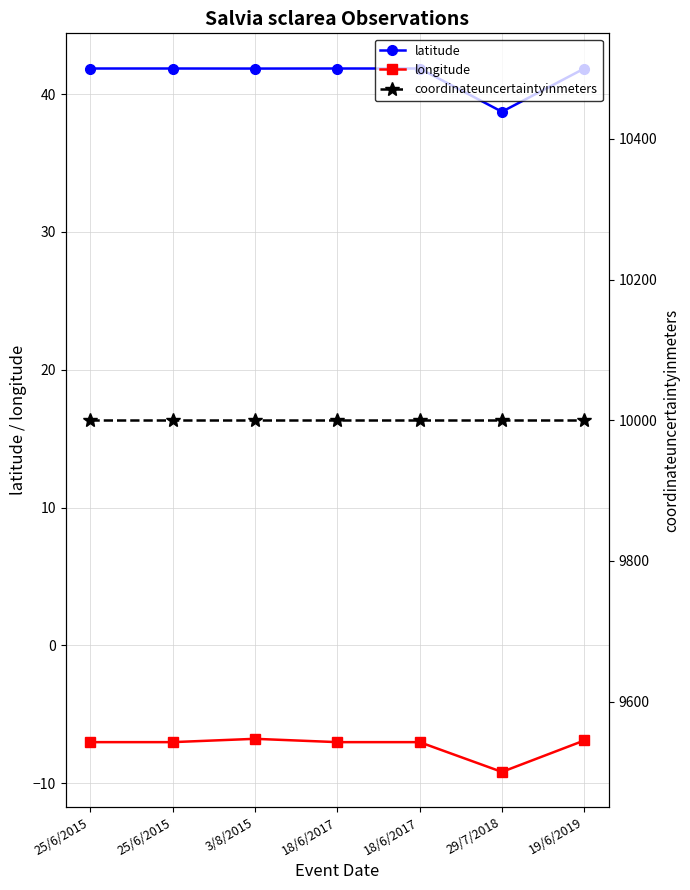

Which label corresponds to the smallest value in the chart?

29/7/2018